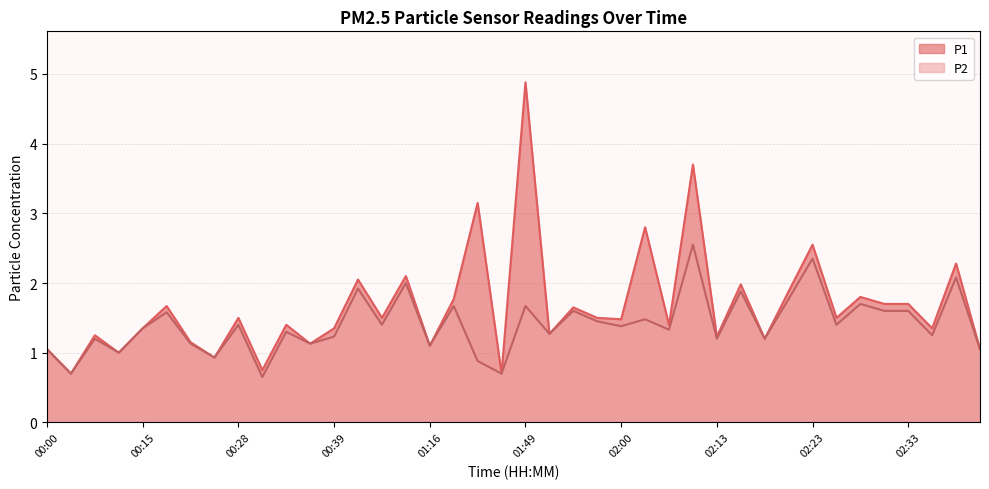

How many interior local valleys does the P2 series have?

15